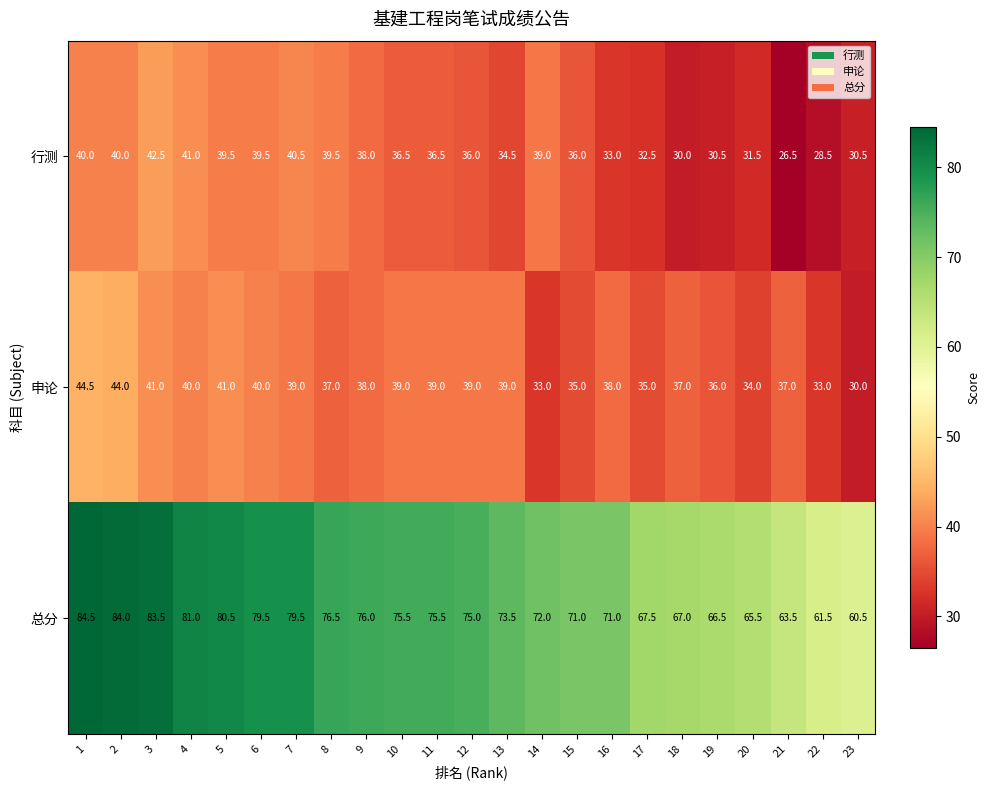

What is the difference between the 申论 values at 10 and 22?

6.0